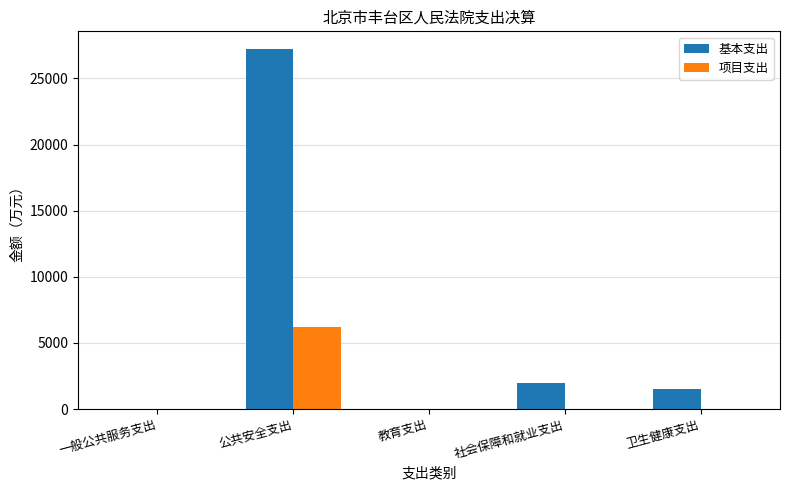

What is the difference between the 基本支出 values at 教育支出 and 公共安全支出?

27196.8